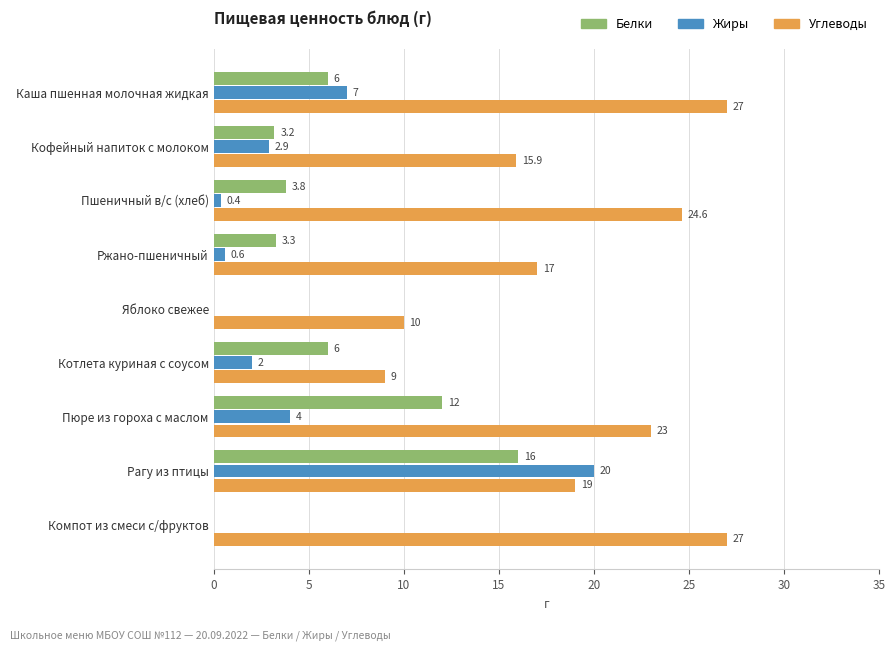

What is the total value across all series at Кофейный напиток с молоком?

22.0